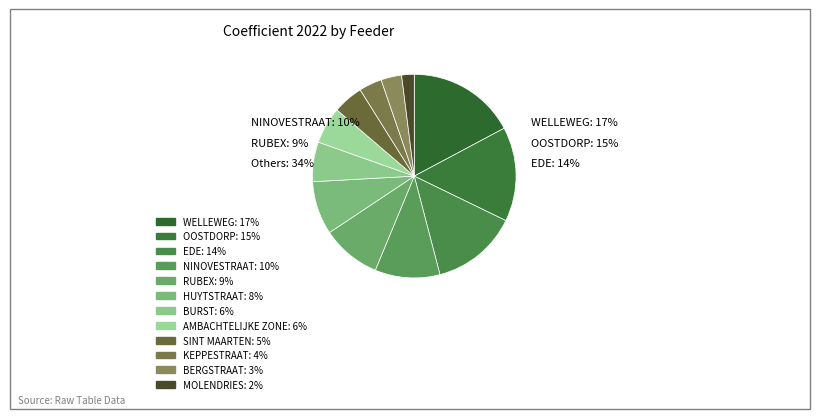

What percentage is the BURST slice, to the nearest percent?

6%